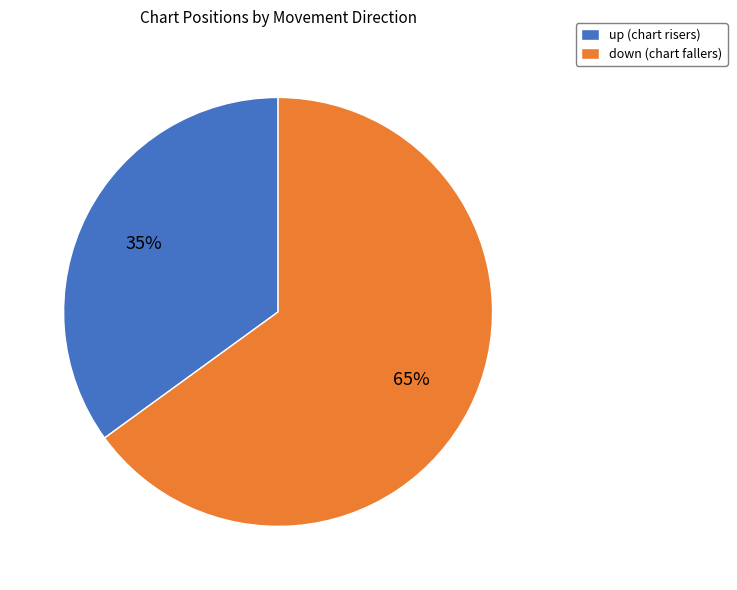

Do down (chart fallers) and up (chart risers) together represent more than half of the pie?

Yes